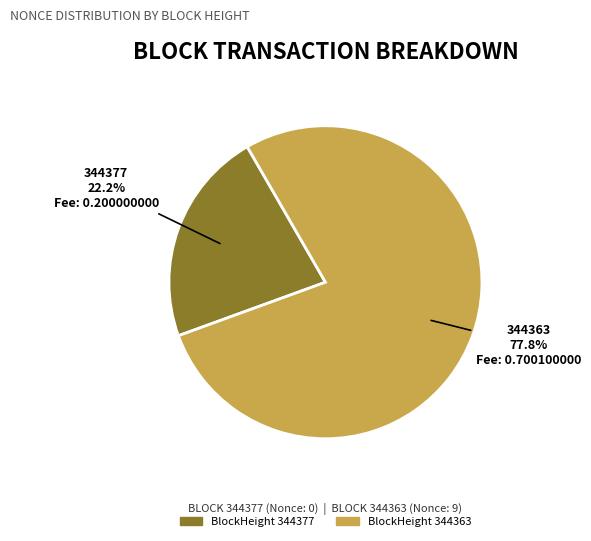

What percentage do BlockHeight 344363 and BlockHeight 344377 together represent?

100.0%